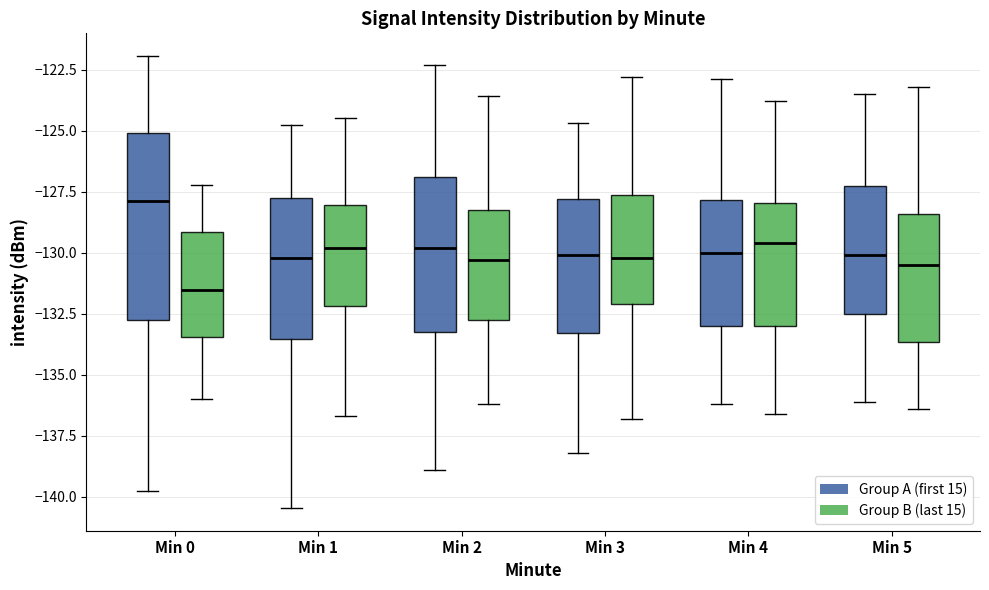

Reading left to right, read every box against the y-axis: the position of its median line, the range the box covers, and the ends of its whiskers. The values are not printed on the chart, so give them approximately, as read against the axis.

Min 0 (Group A (first 15)): median -128.0, box -132.5 to -125.0, whiskers -140.0 to -122.0
Min 0 (Group B (last 15)): median -131.5, box -133.5 to -129.0, whiskers -136.0 to -127.0
Min 1 (Group A (first 15)): median -130.0, box -133.5 to -127.5, whiskers -140.5 to -125.0
Min 1 (Group B (last 15)): median -130.0, box -132.0 to -128.0, whiskers -136.5 to -124.5
Min 2 (Group A (first 15)): median -130.0, box -133.0 to -127.0, whiskers -139.0 to -122.5
Min 2 (Group B (last 15)): median -130.5, box -132.5 to -128.0, whiskers -136.0 to -123.5
Min 3 (Group A (first 15)): median -130.0, box -133.5 to -128.0, whiskers -138.0 to -124.5
Min 3 (Group B (last 15)): median -130.0, box -132.0 to -127.5, whiskers -137.0 to -123.0
Min 4 (Group A (first 15)): median -130.0, box -133.0 to -128.0, whiskers -136.0 to -123.0
Min 4 (Group B (last 15)): median -129.5, box -133.0 to -128.0, whiskers -136.5 to -124.0
Min 5 (Group A (first 15)): median -130.0, box -132.5 to -127.0, whiskers -136.0 to -123.5
Min 5 (Group B (last 15)): median -130.5, box -133.5 to -128.5, whiskers -136.5 to -123.0